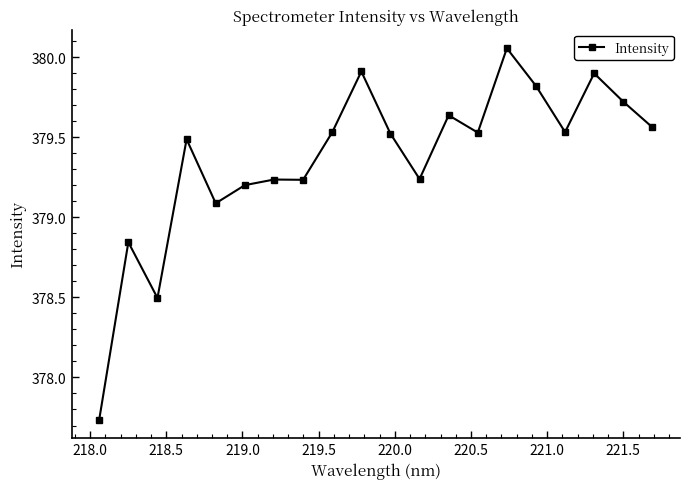

True or false: there are more than 2 points higher than both neighbors.

True